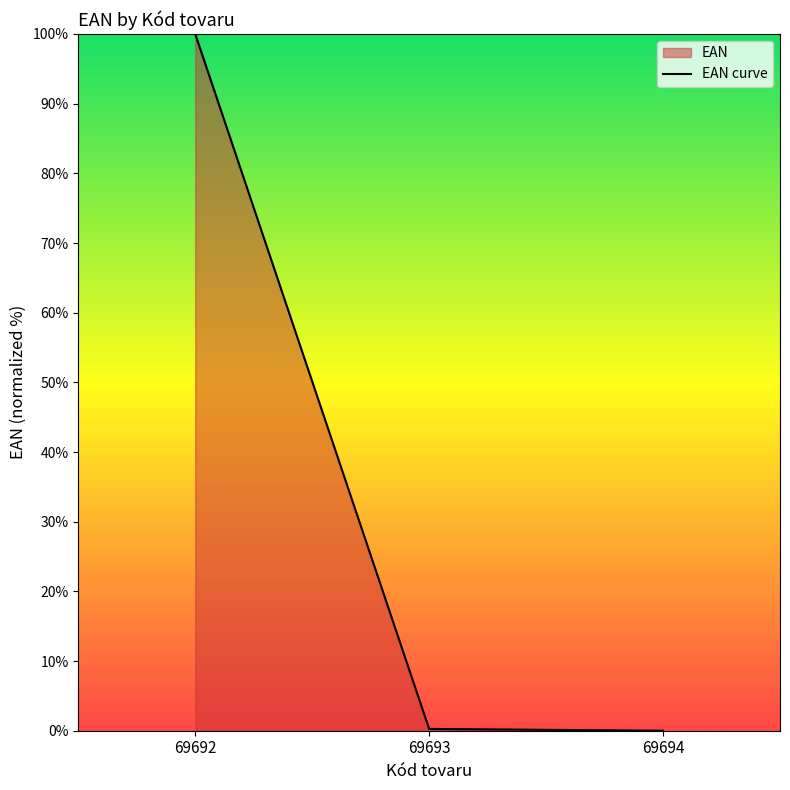

How many lines are shown in the chart?

1